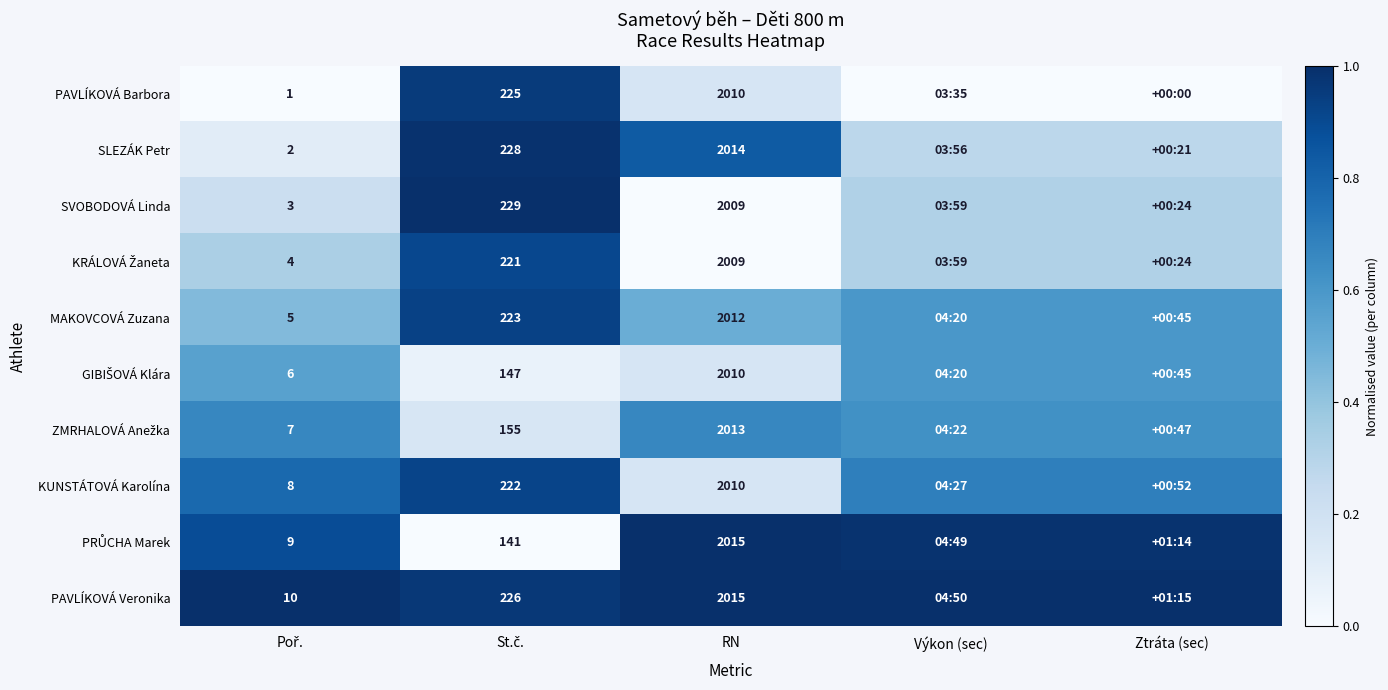

Where is PAVLÍKOVÁ Veronika nearest to the value 0?

St.č.